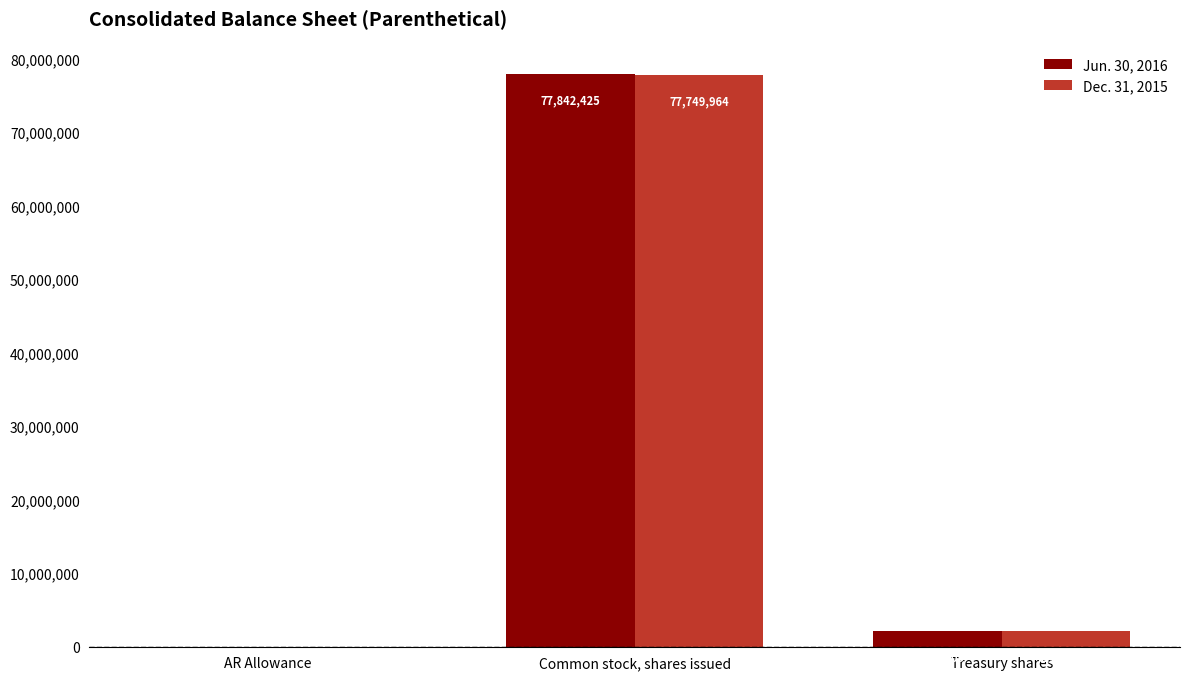

The Dec. 31, 2015 series shows 2134198 at Treasury shares. True or false?

True